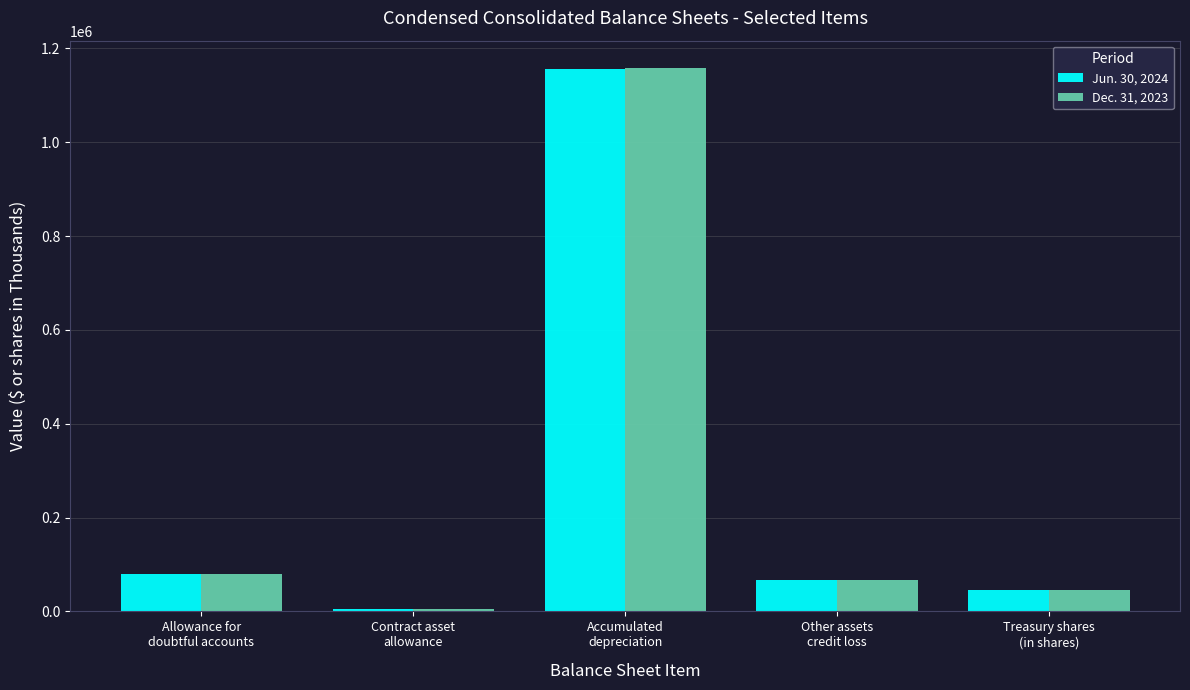

What is the average value of the Jun. 30, 2024 series?

270749